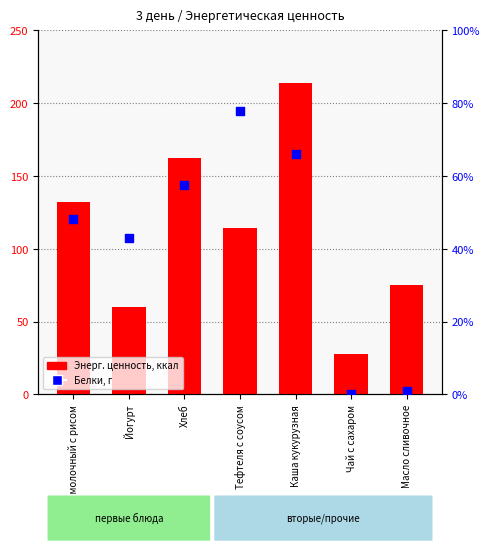

Is the value of Белки at Каша кукурузная greater than the value of Энерг. ценность, ккал at Хлеб?

No